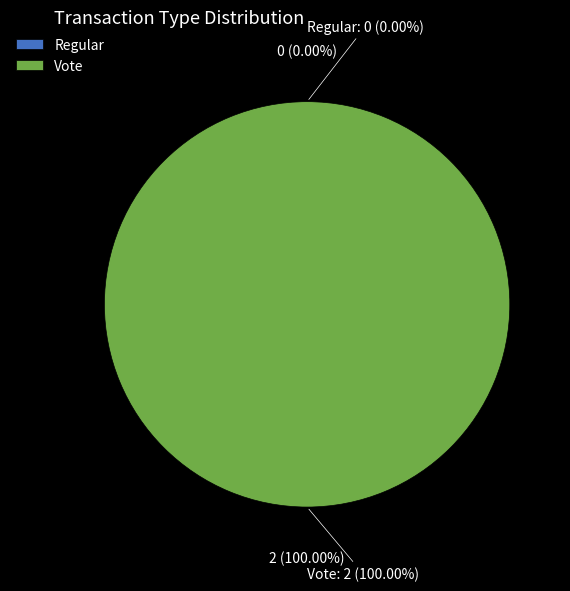

How many slices are in this pie chart?

2